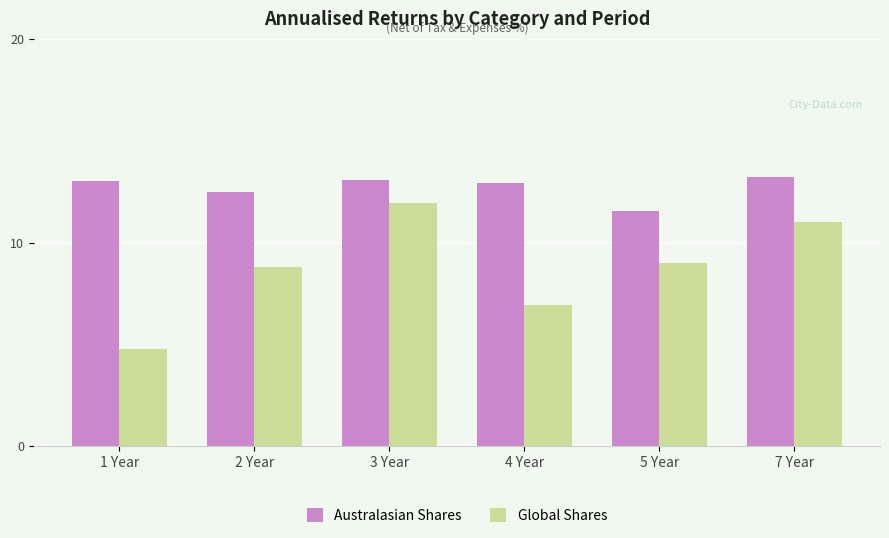

Which series changed the most between 3 Year and 4 Year?

Global Shares